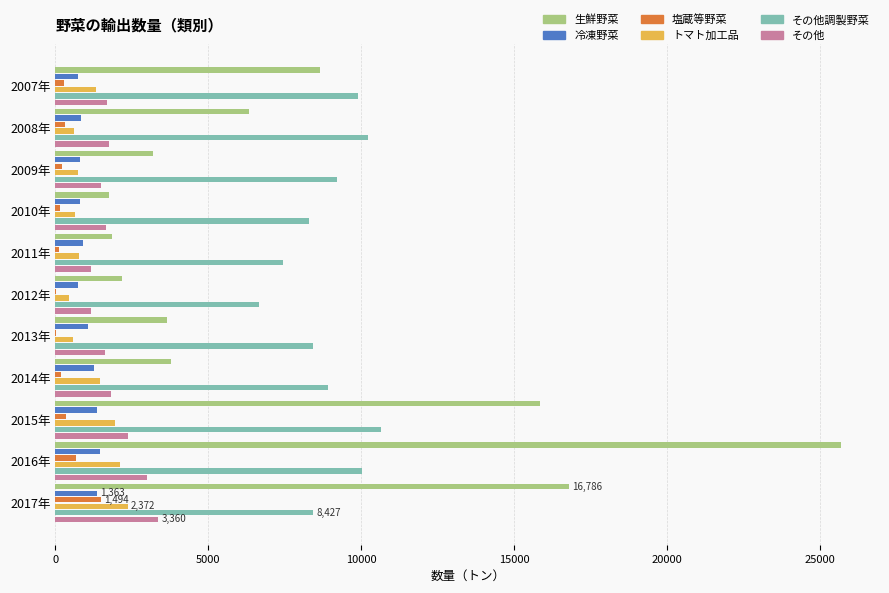

Is the value of その他調製野菜 at 2011年 greater than the value of 冷凍野菜 at 2008年?

Yes